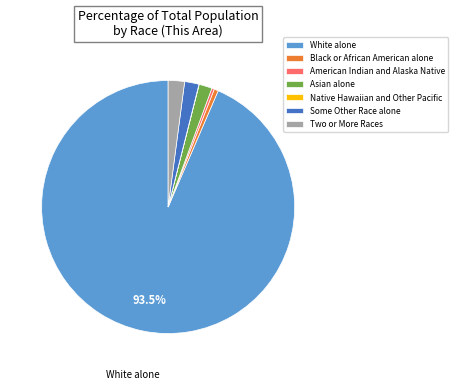

To the nearest percent, what is the combined percentage of Black or African American alone and White alone?

94%